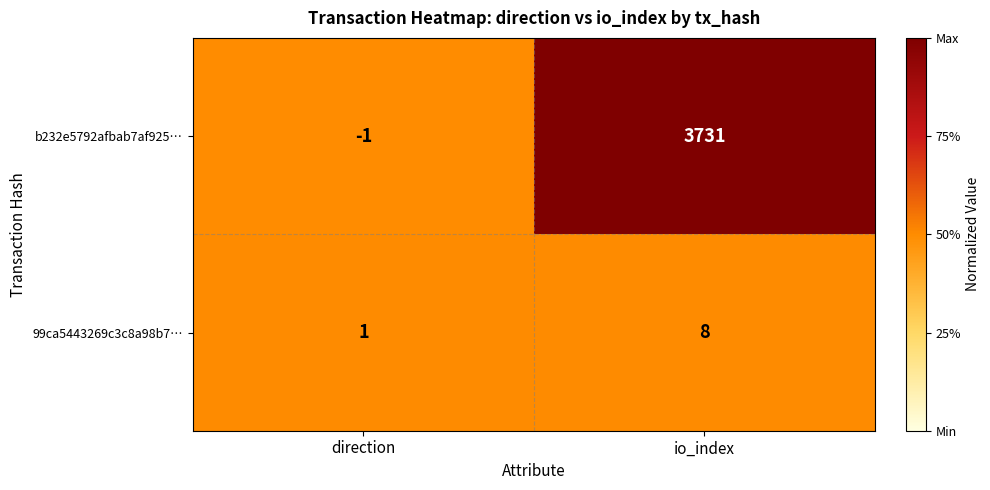

Which series changed the most between direction and io_index?

b232e5792afbab7af925…